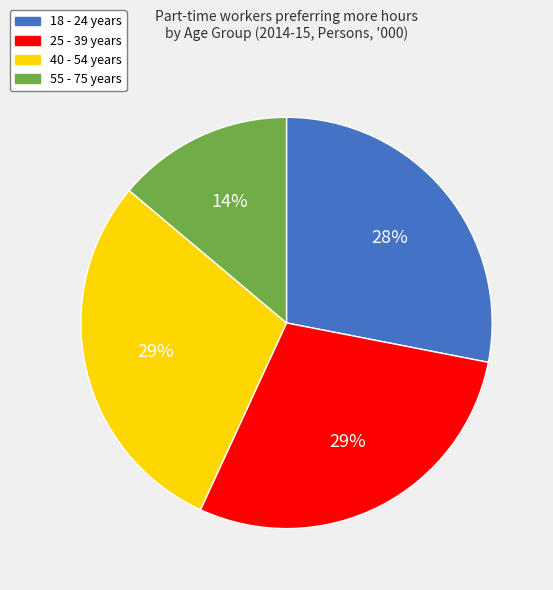

To the nearest percent, what is the difference between the largest and smallest slice percentages?

15%